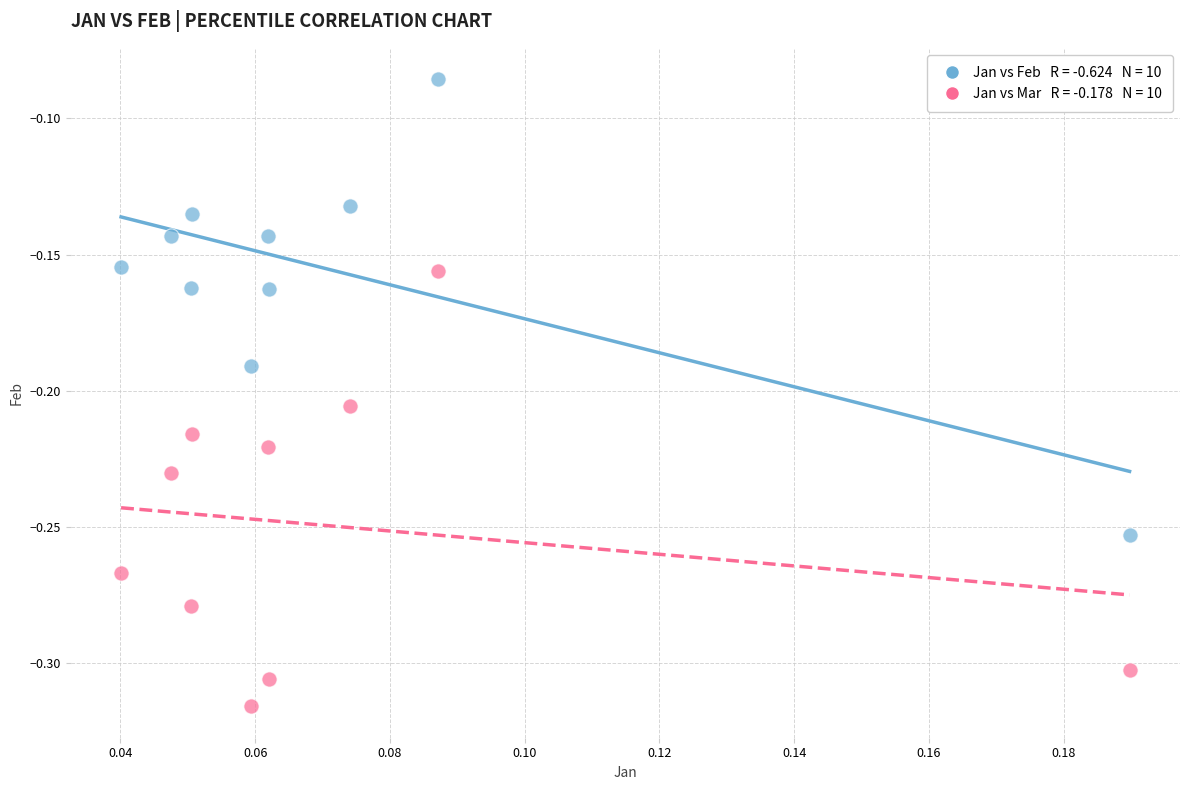

Count the number of points in this scatter plot.

20